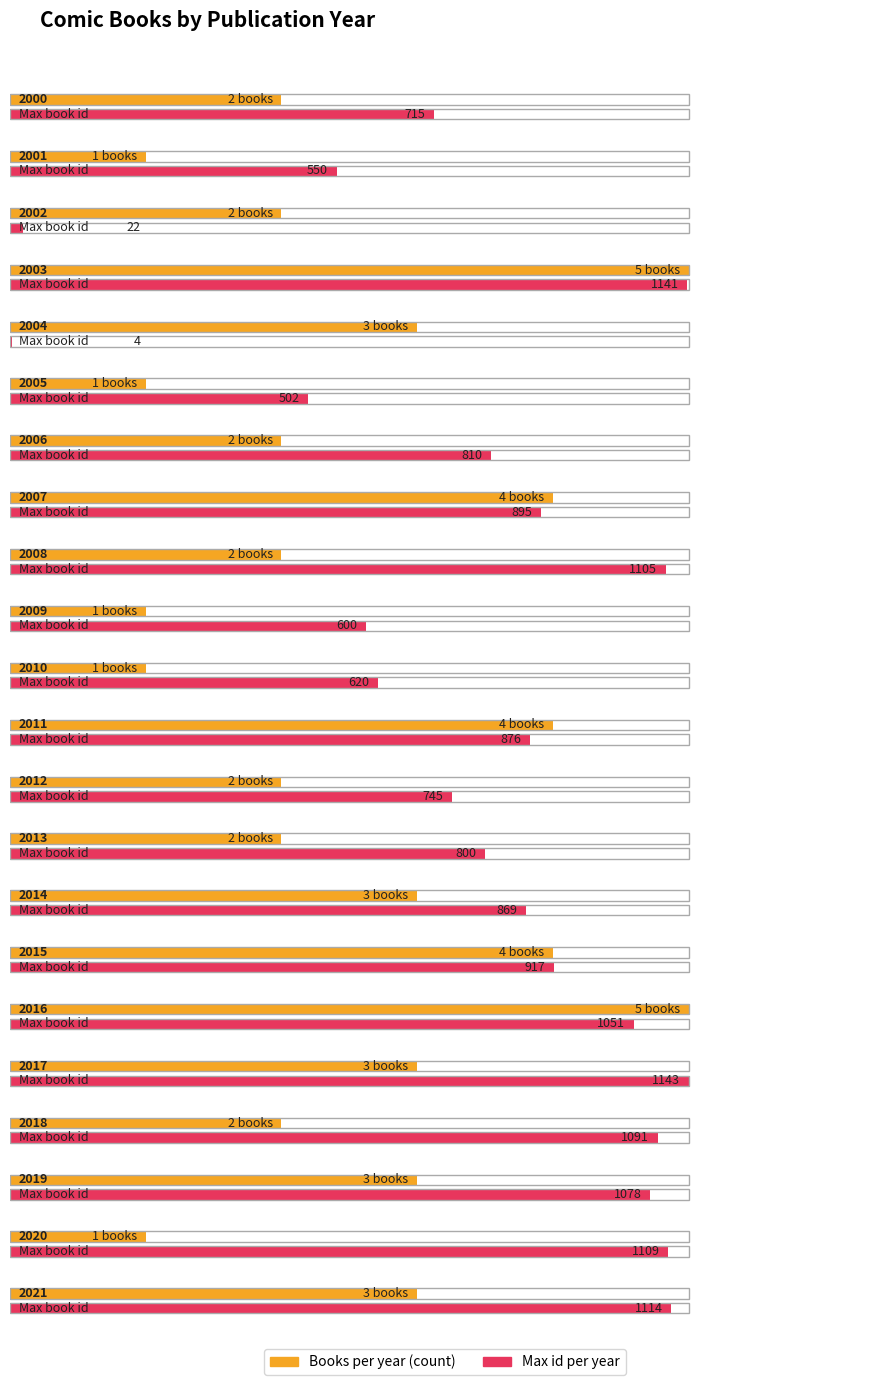

At which category does the chart reach its minimum across all series?

2004